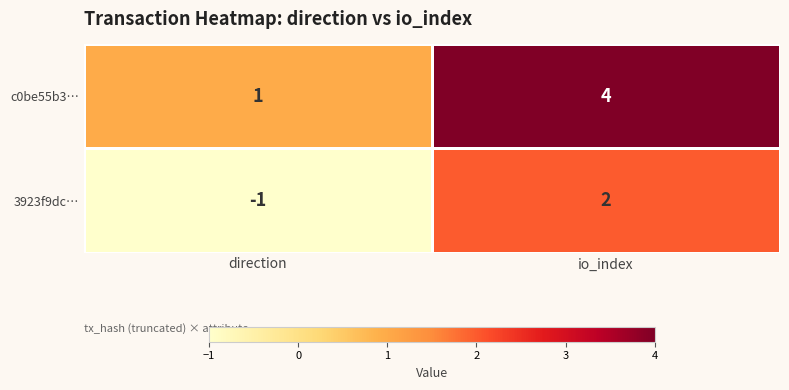

Rank the series at io_index from lowest to highest value.

3923f9dc…, c0be55b3…